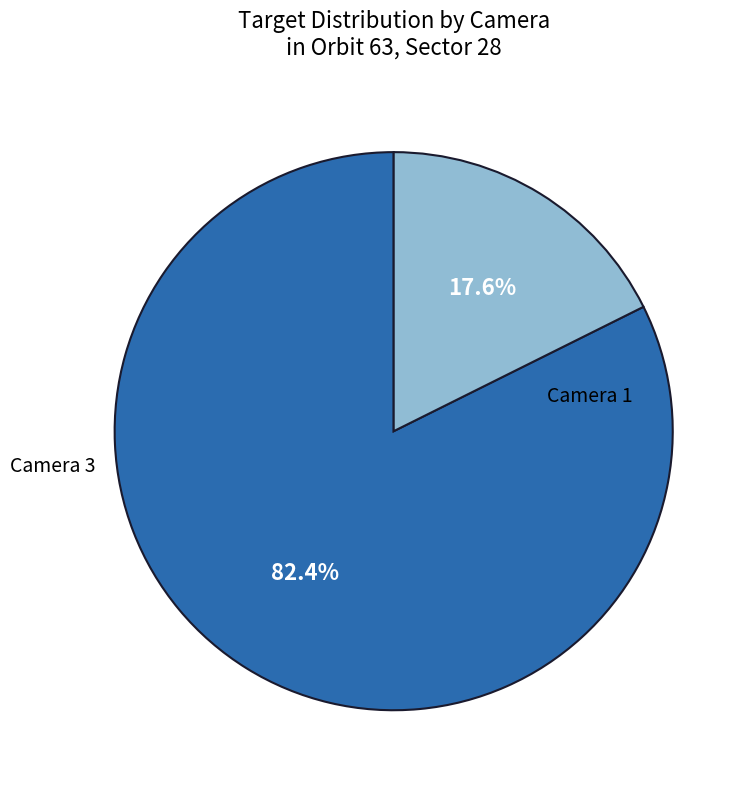

Count the number of slices in the pie.

2